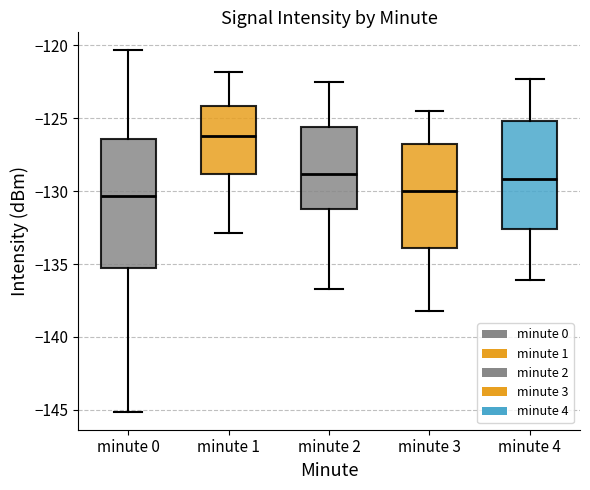

Comparing the boxes themselves (not the whiskers), which one is the tallest?

minute 0